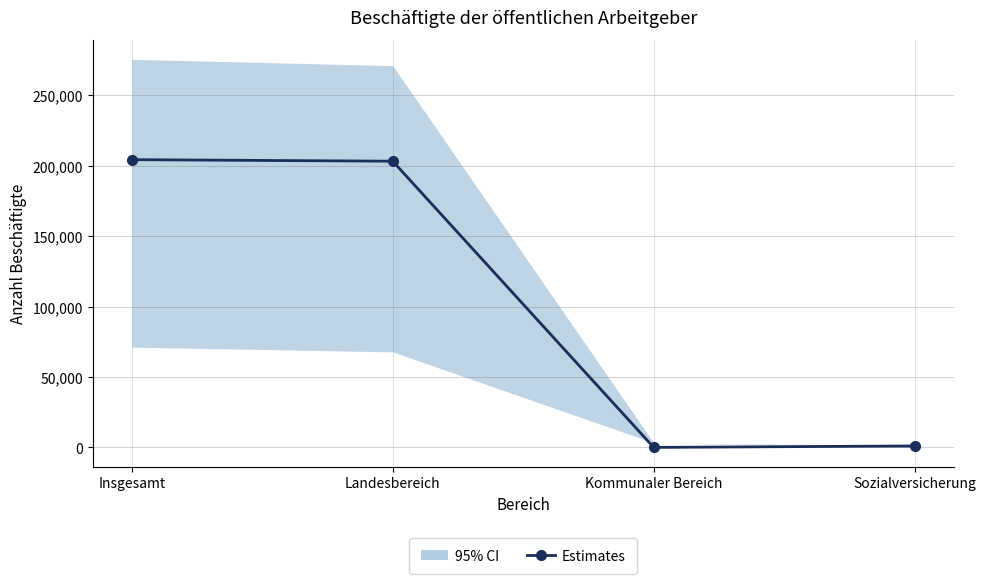

How many data points are less than 203300?

2